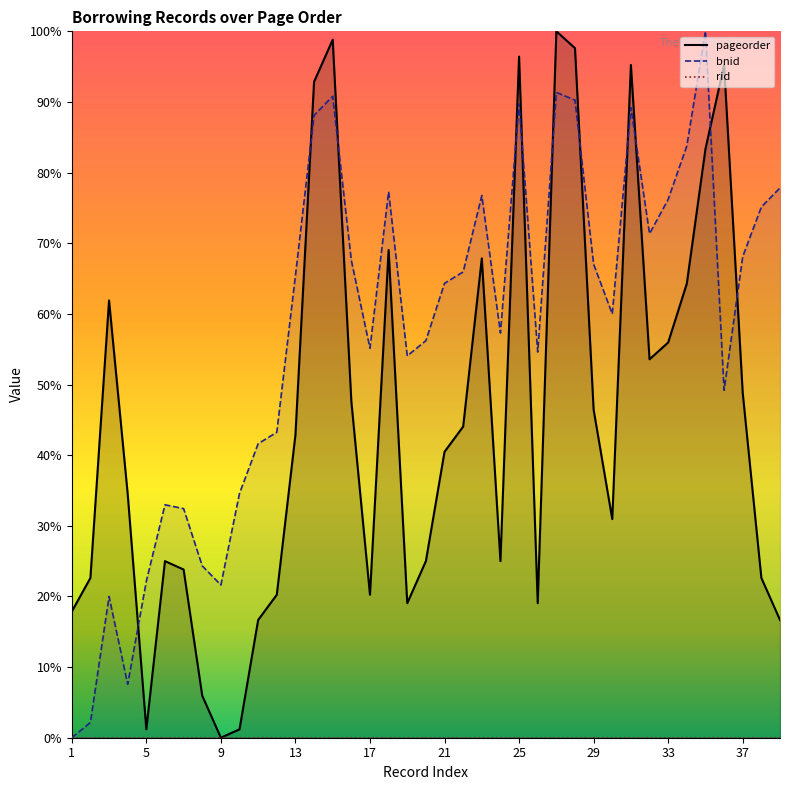

What are all the series names shown in the legend?

pageorder, bnid, rid